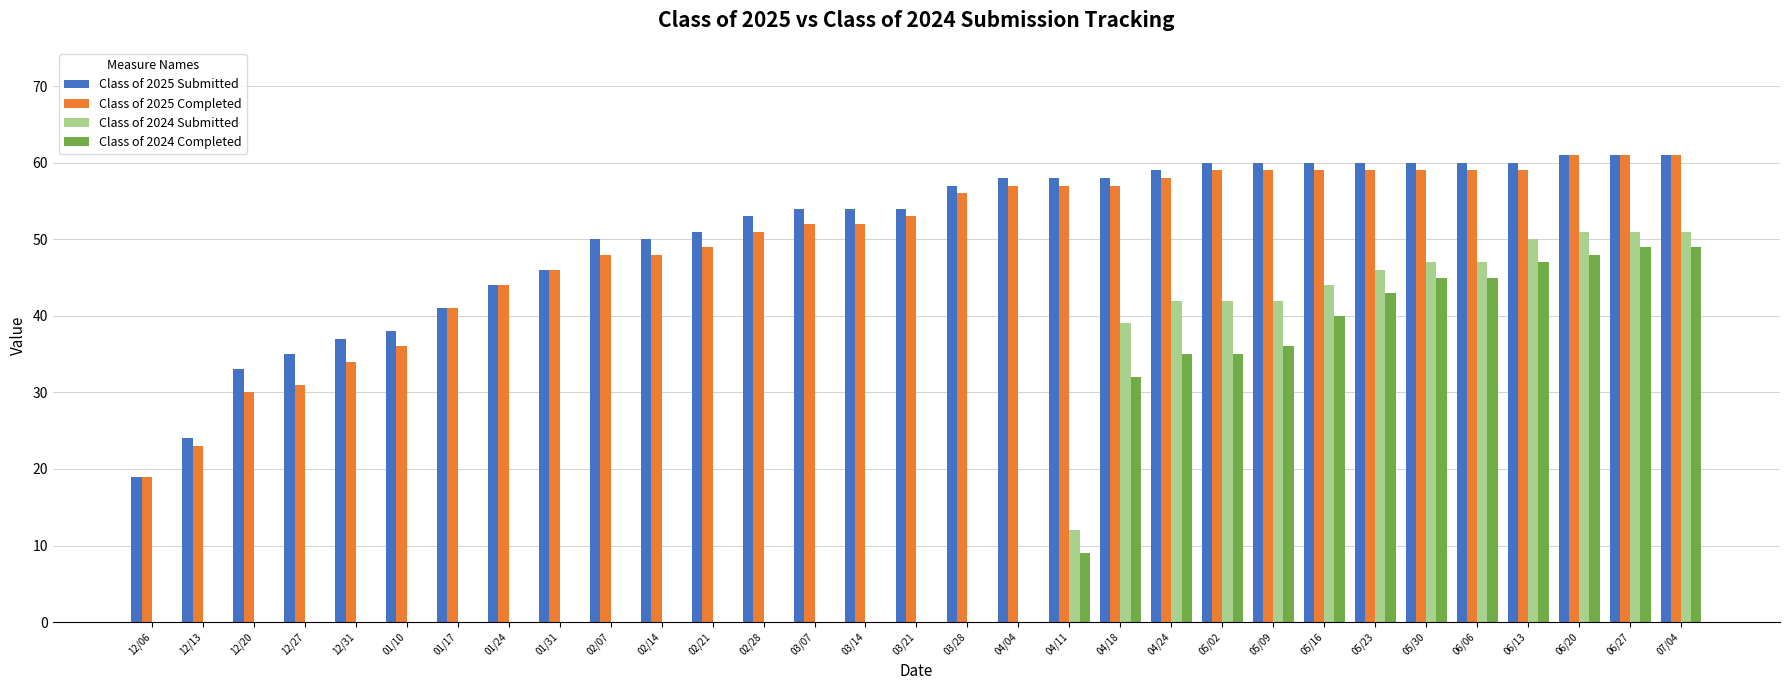

What is the sum of the Class of 2024 Completed values at 05/16 and 04/04?

40